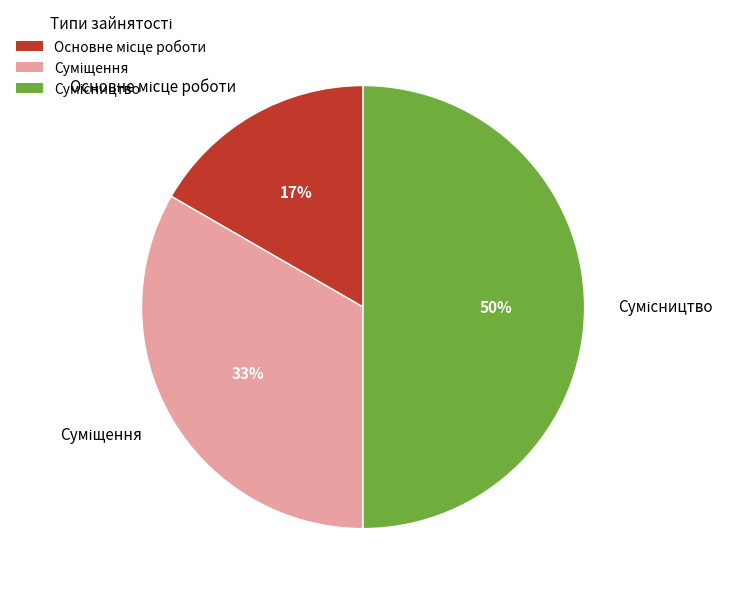

To the nearest percent, what is the difference between the largest and smallest slice percentages?

33%